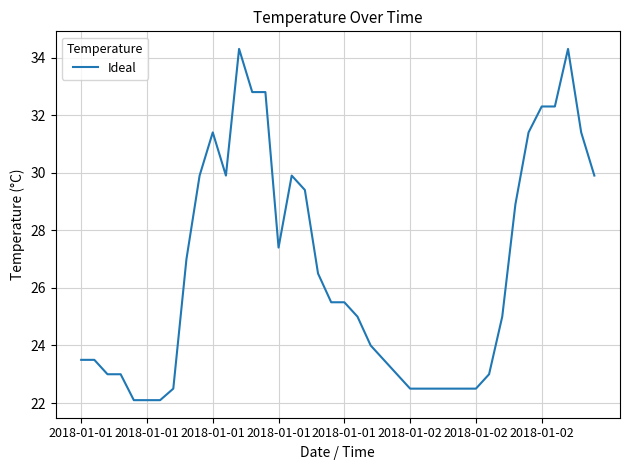

What is the smallest value displayed?

22.1